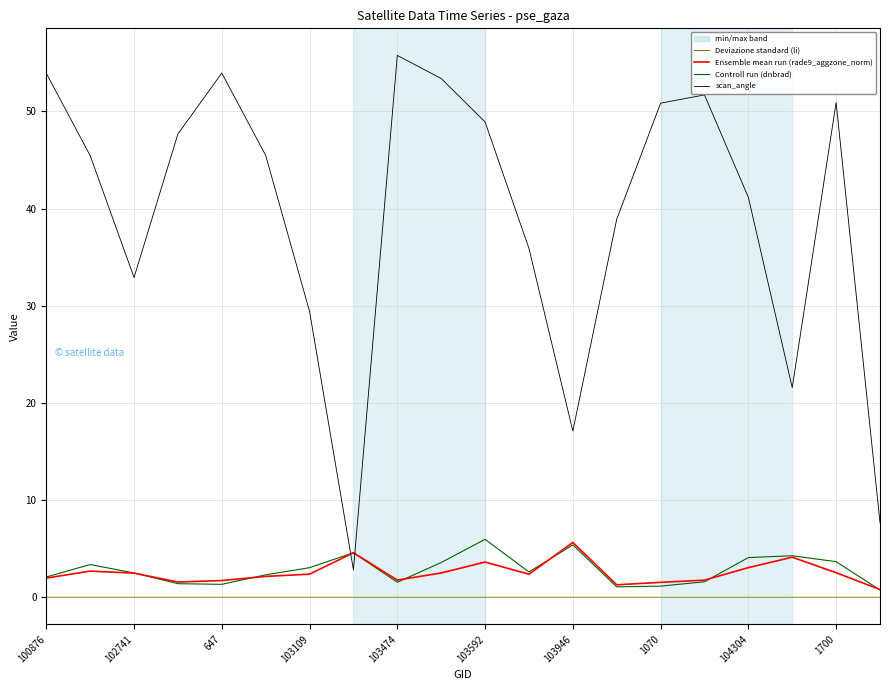

What is the greatest value displayed?

55.8